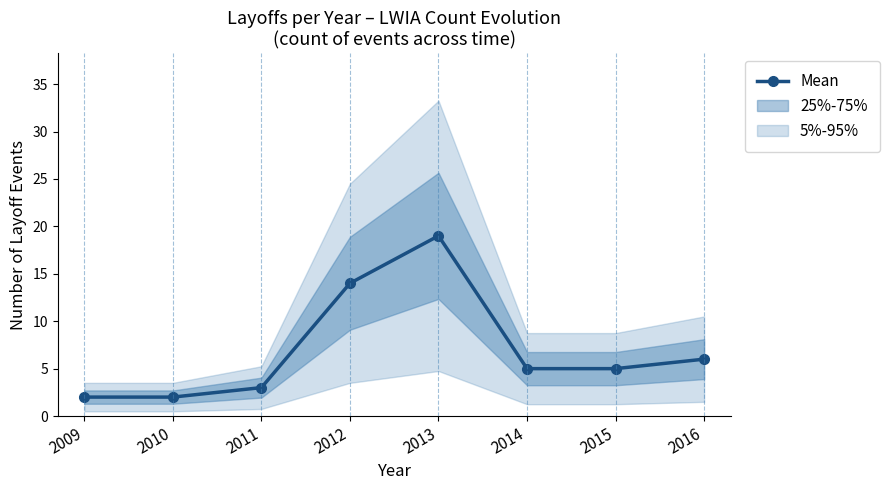

Reading left to right, what are all the values shown in this chart?

2	2	3	14	19	5	5	6